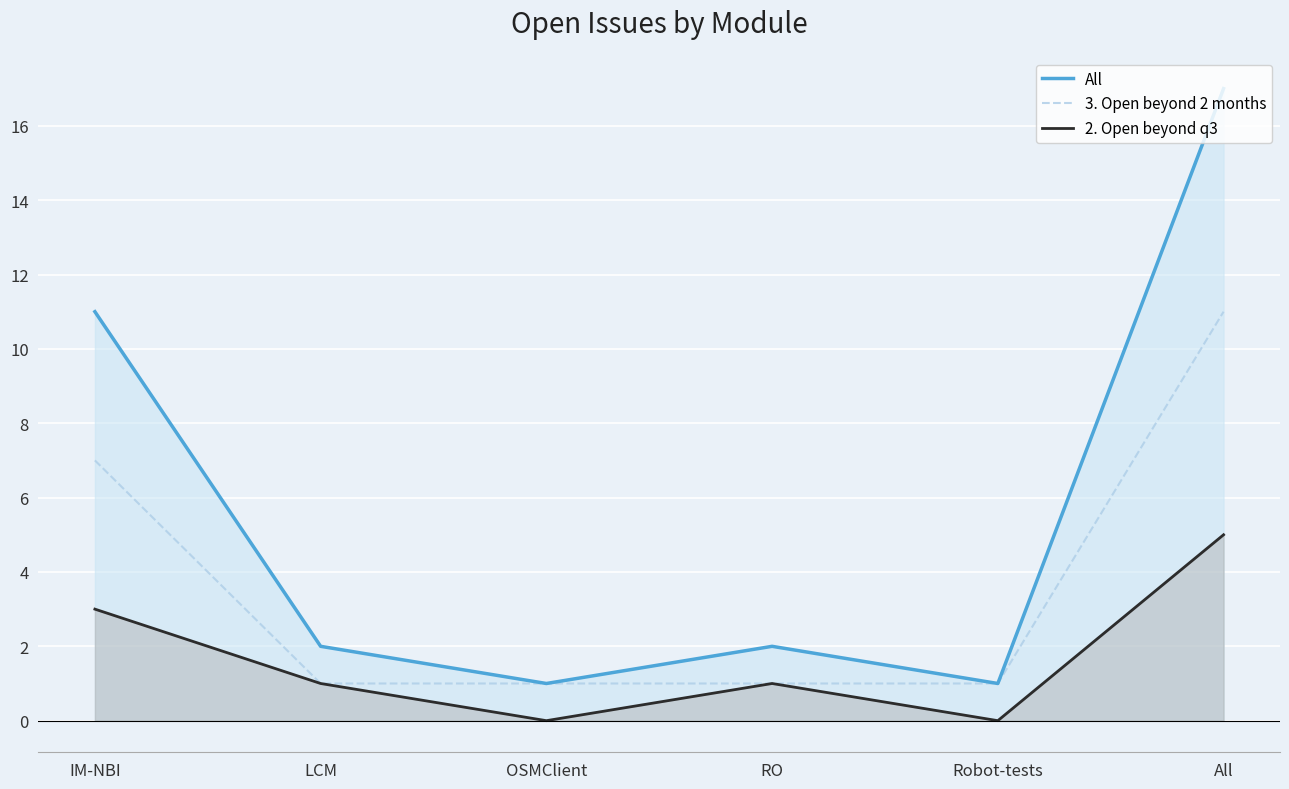

Reading left to right, transcribe all the data shown in this chart.

All: IM-NBI=11	LCM=2	OSMClient=1	RO=2	Robot-tests=1	All=17
3. Open beyond 2 months: IM-NBI=7	LCM=1	OSMClient=1	RO=1	Robot-tests=1	All=11
2. Open beyond q3: IM-NBI=3	LCM=1	OSMClient=0	RO=1	Robot-tests=0	All=5